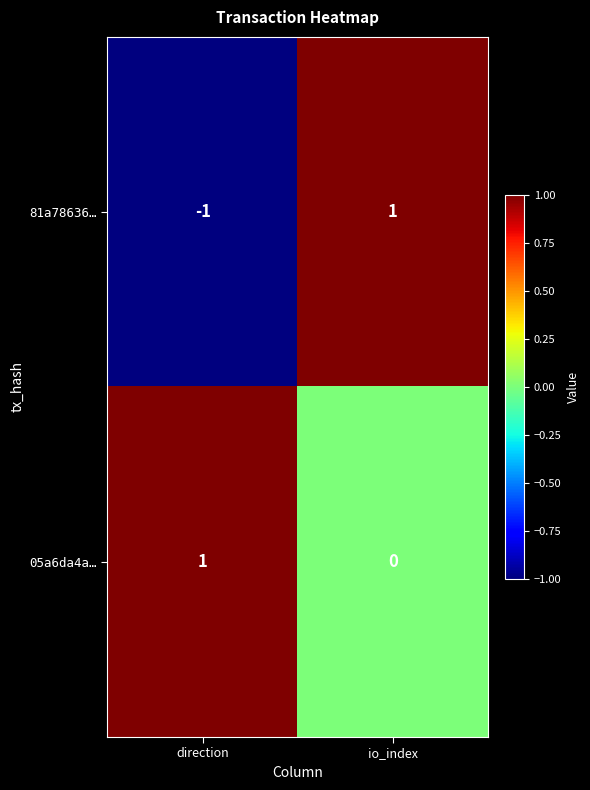

How many data points does each series have?

2